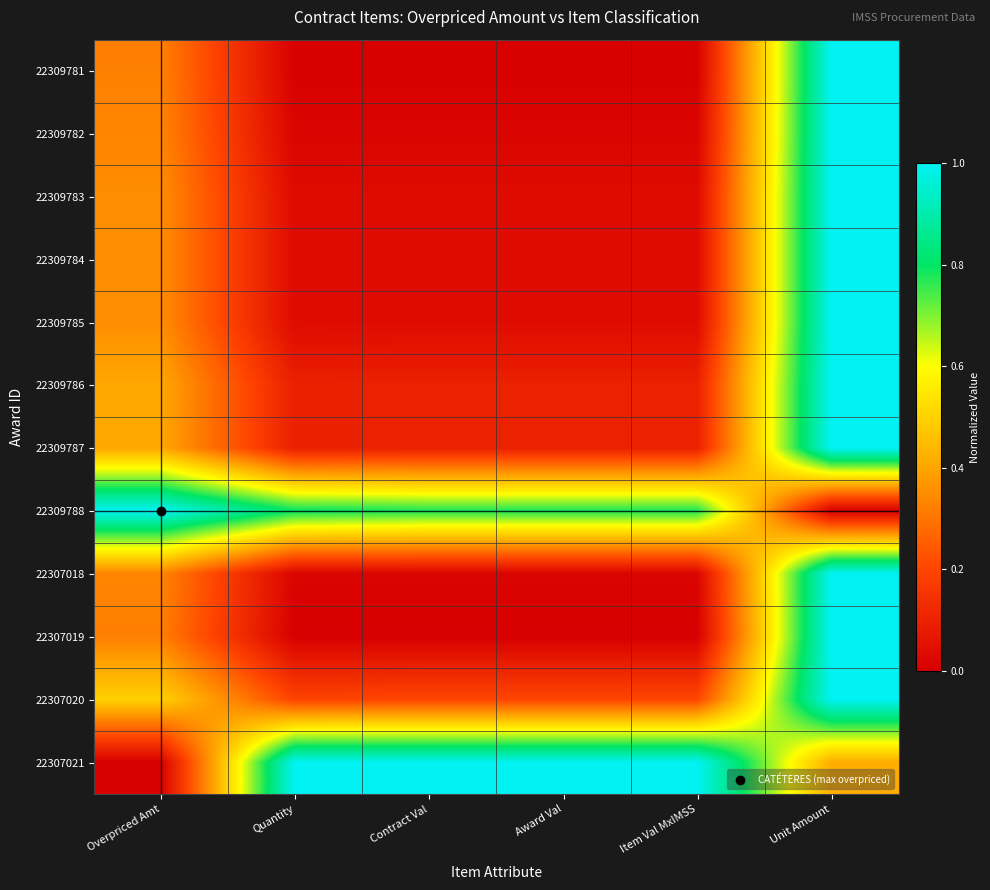

Between Item Val MxIMSS and Contract Val, which is larger?

Item Val MxIMSS